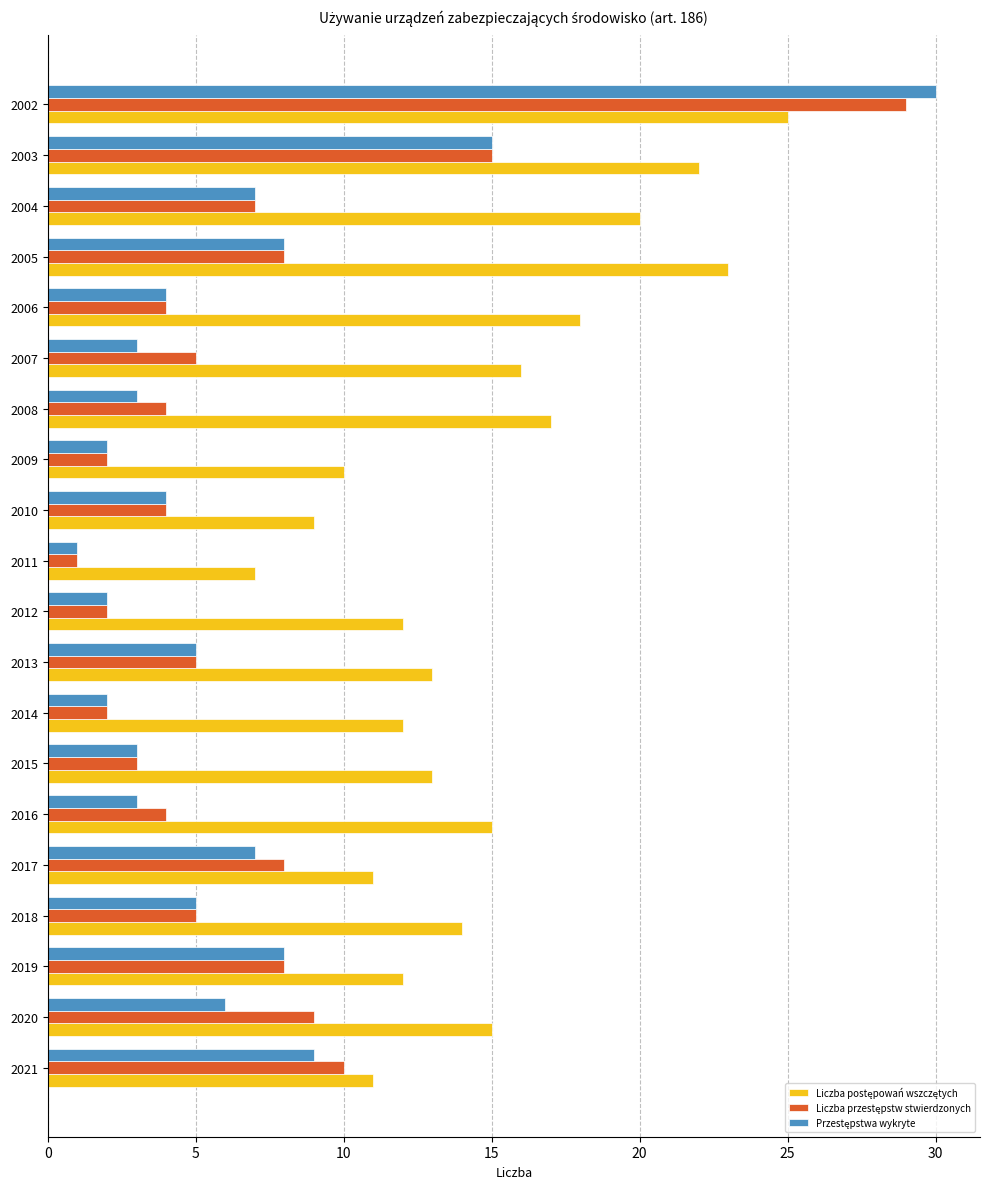

Which label corresponds to the smallest value in the chart?

2011